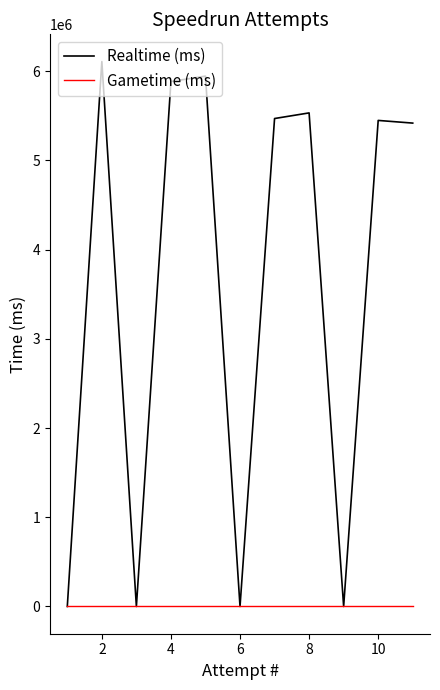

What are all the series names shown in the legend?

Realtime (ms), Gametime (ms)